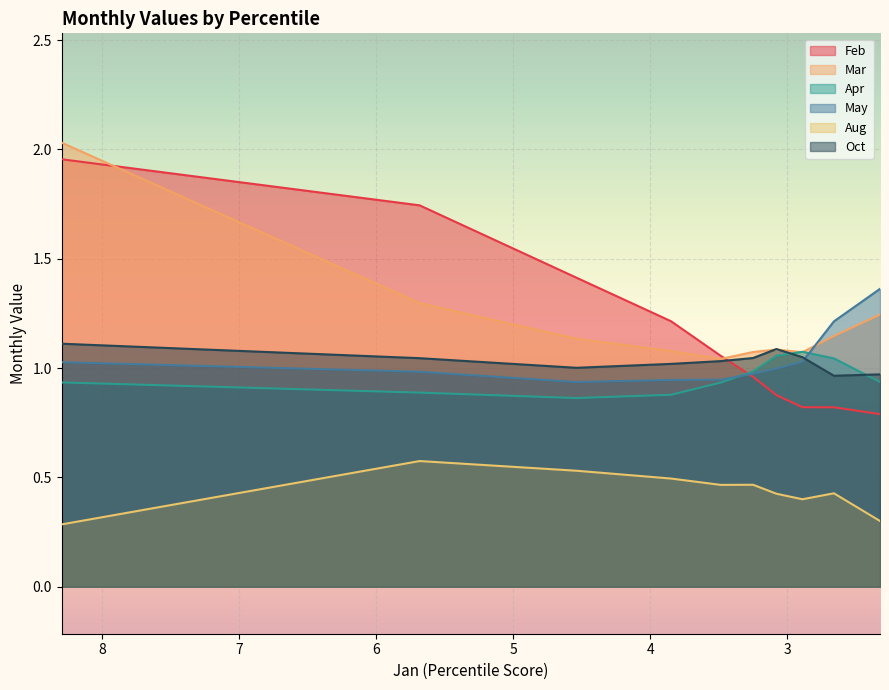

Reading left to right, transcribe all the data shown in this chart.

Feb: pct05=2.0	pct15=1.7	pct25=1.4	pct35=1.2	pct45=1.1	pct55=1.0	pct65=0.9	pct75=0.8	pct85=0.8	pct95=0.8
Mar: pct05=2.0	pct15=1.3	pct25=1.1	pct35=1.1	pct45=1.0	pct55=1.1	pct65=1.1	pct75=1.1	pct85=1.1	pct95=1.2
Apr: pct05=0.9	pct15=0.9	pct25=0.9	pct35=0.9	pct45=0.9	pct55=1.0	pct65=1.1	pct75=1.1	pct85=1.0	pct95=0.9
May: pct05=1.0	pct15=1.0	pct25=0.9	pct35=0.9	pct45=0.9	pct55=1.0	pct65=1.0	pct75=1.0	pct85=1.2	pct95=1.4
Aug: pct05=0.3	pct15=0.6	pct25=0.5	pct35=0.5	pct45=0.5	pct55=0.5	pct65=0.4	pct75=0.4	pct85=0.4	pct95=0.3
Oct: pct05=1.1	pct15=1.0	pct25=1.0	pct35=1.0	pct45=1.0	pct55=1.0	pct65=1.1	pct75=1.1	pct85=1.0	pct95=1.0